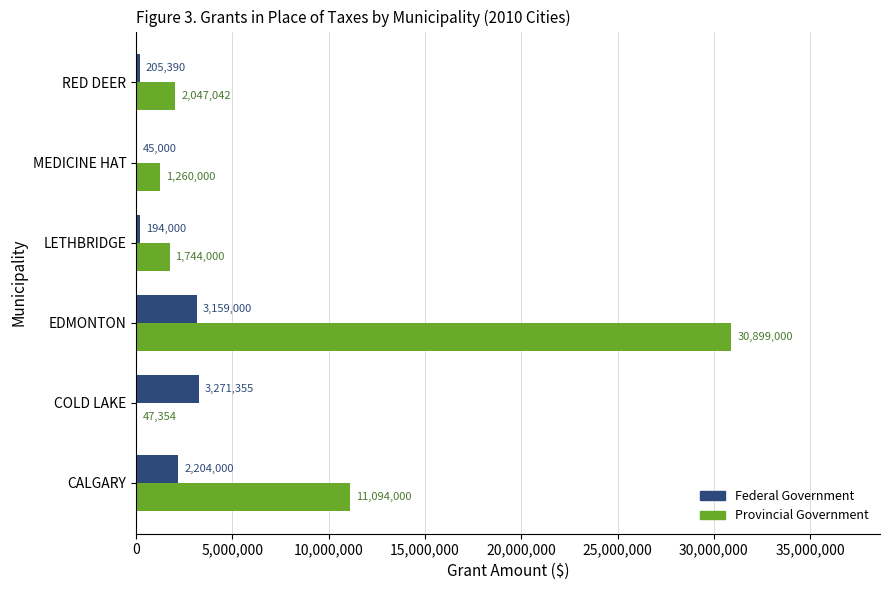

Between COLD LAKE and EDMONTON, which series saw the biggest shift?

Provincial Government